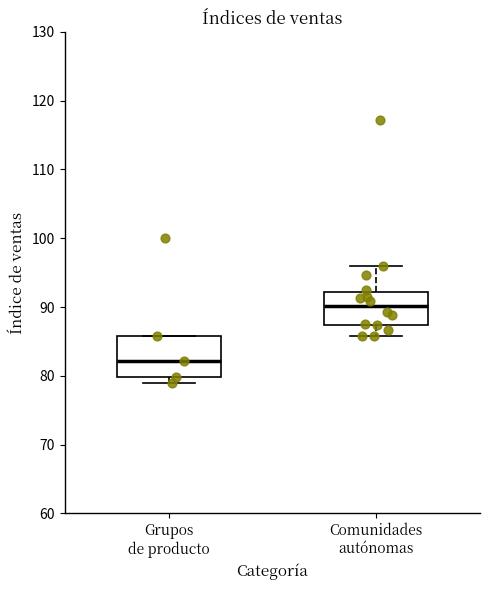

Where does the median line of the box for Comunidades autónomas sit on the y-axis? The values are not printed on the chart, so give them approximately, as read against the axis.

90